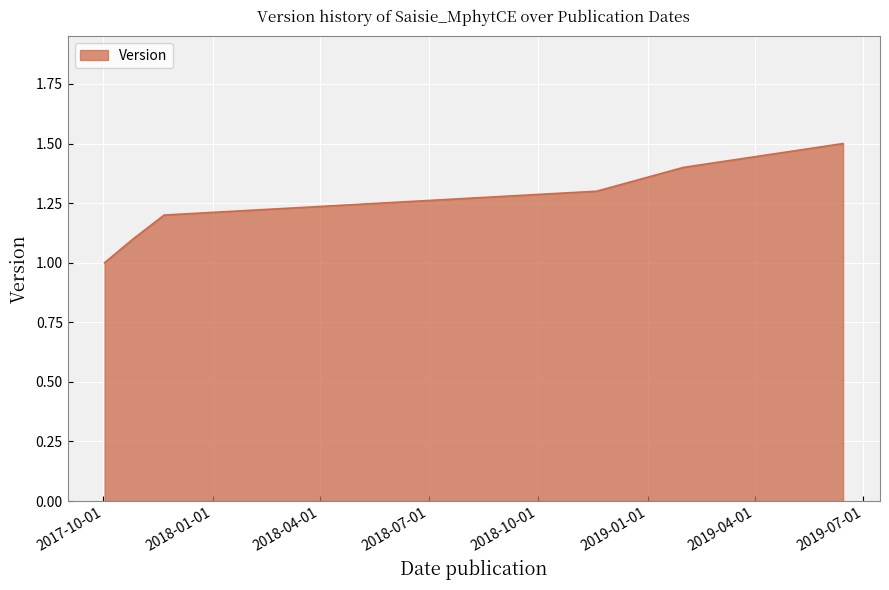

What is the greatest value displayed?

1.5